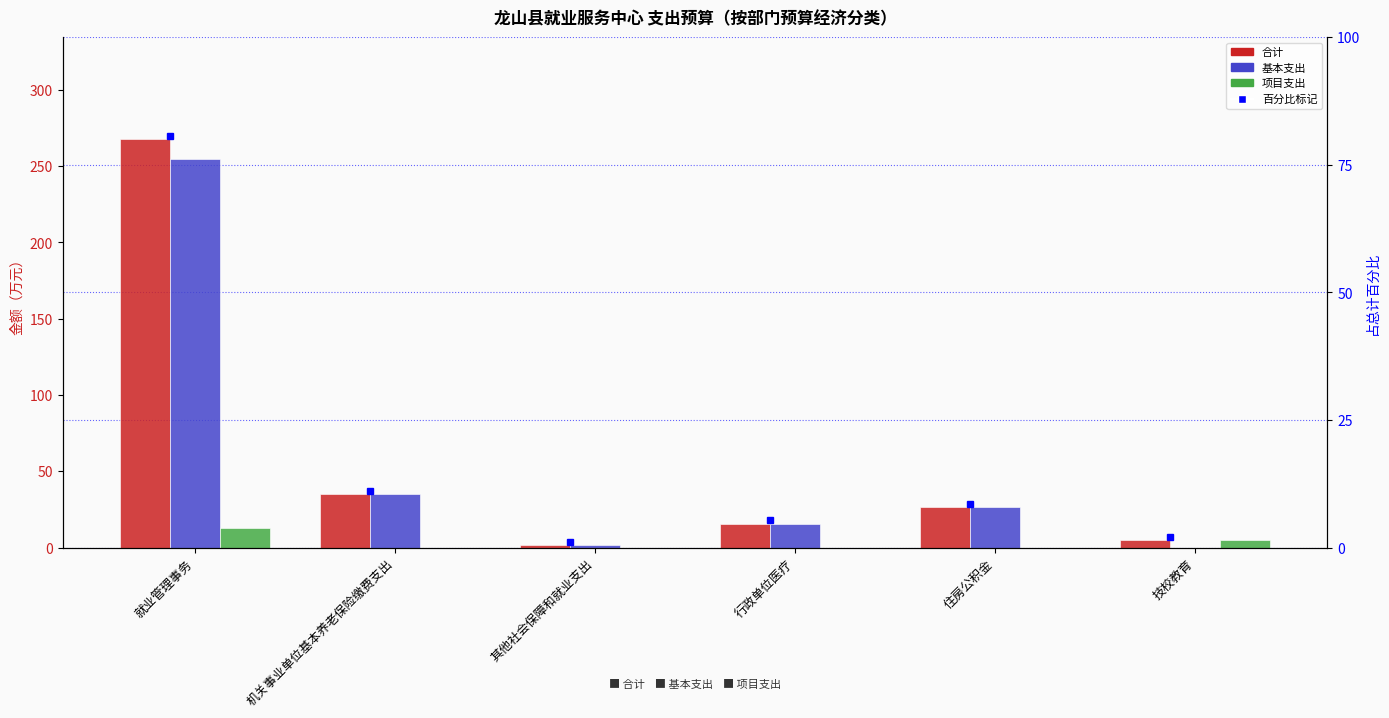

What is the average value of the 项目支出 series?

3.0